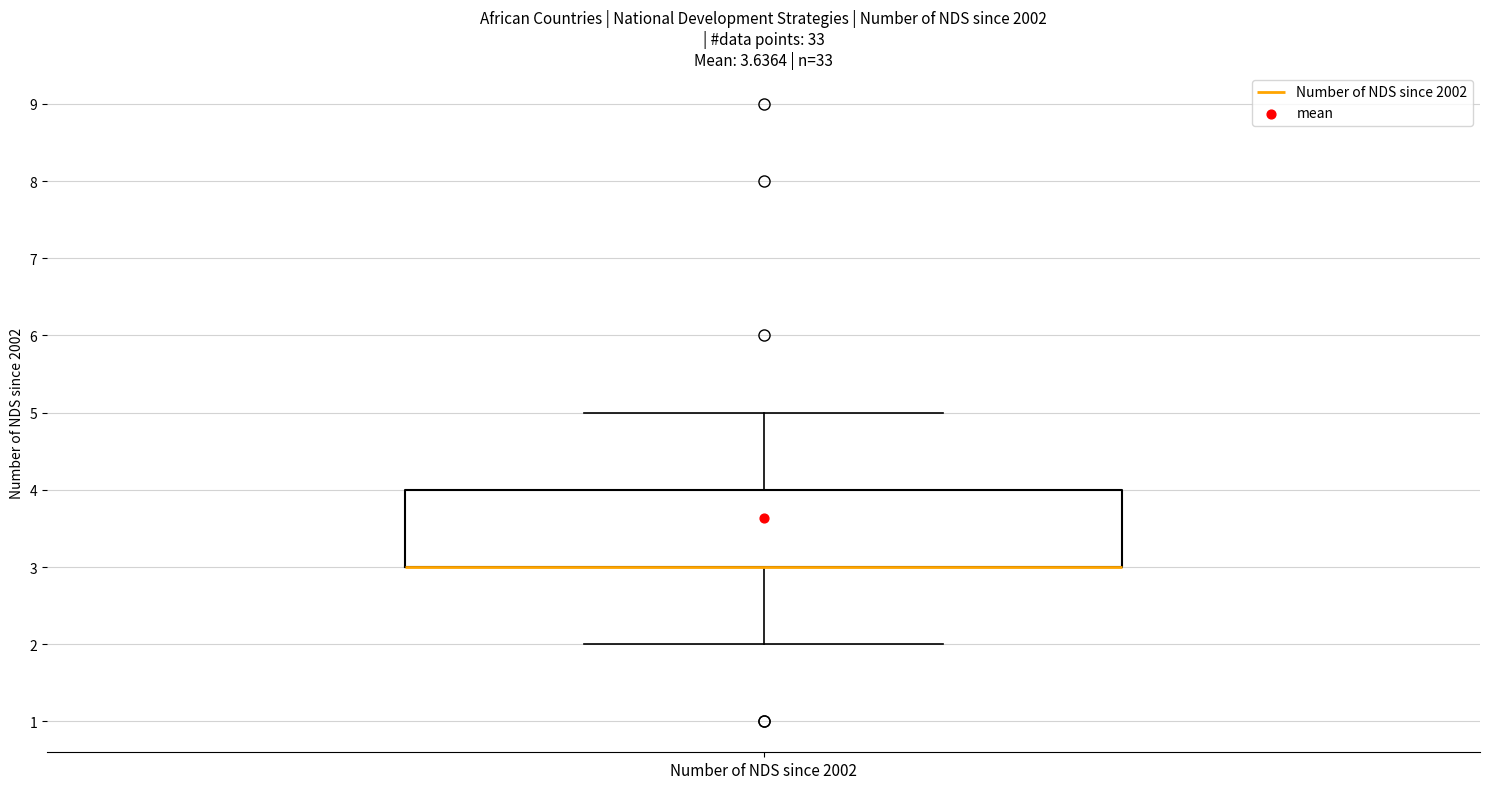

Where is the upper edge of the box for Number of NDS since 2002 on the y-axis? The values are not printed on the chart, so give them approximately, as read against the axis.

4